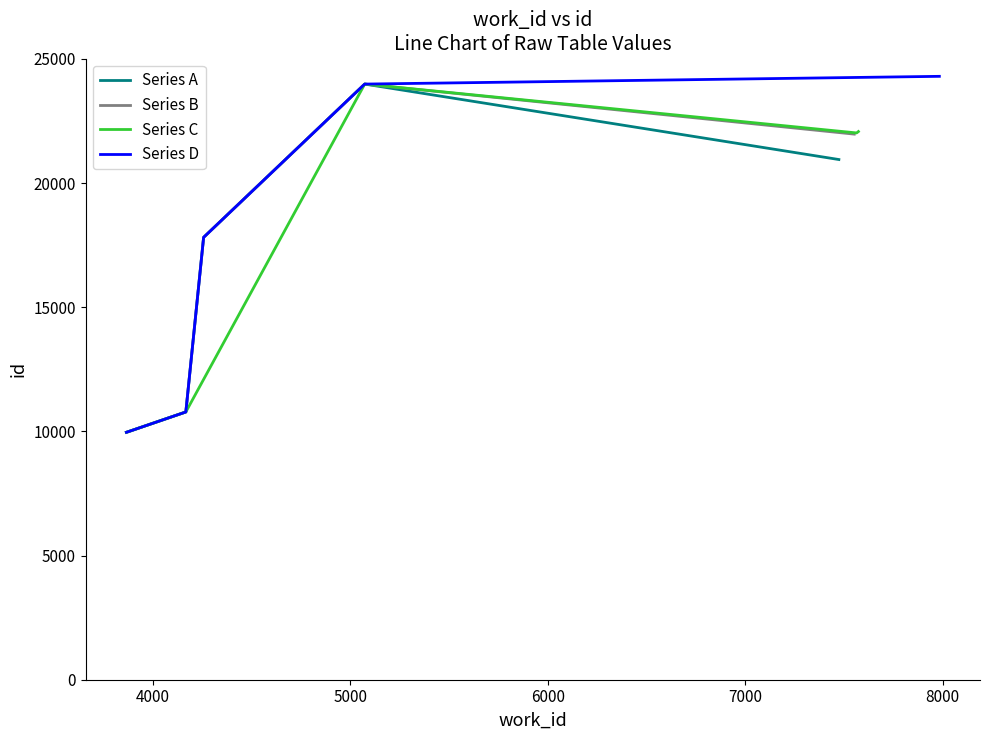

What is the lowest value of the Series A series?

9962